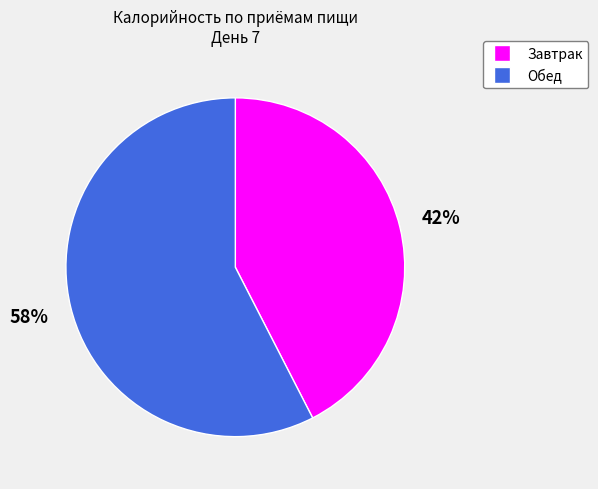

Count the number of slices in the pie.

2